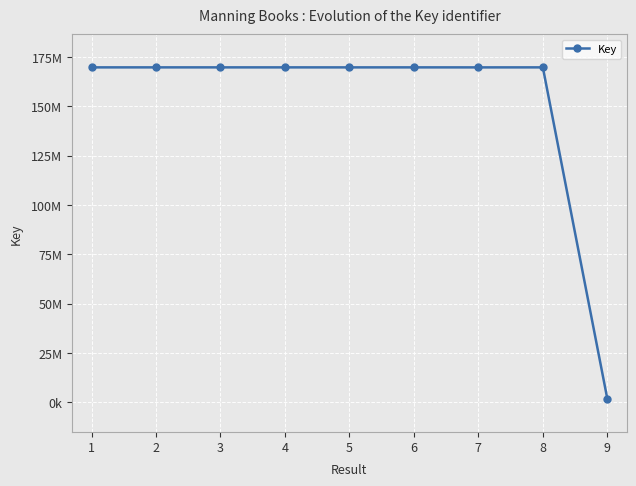

Does the chart have visible grid lines?

Yes